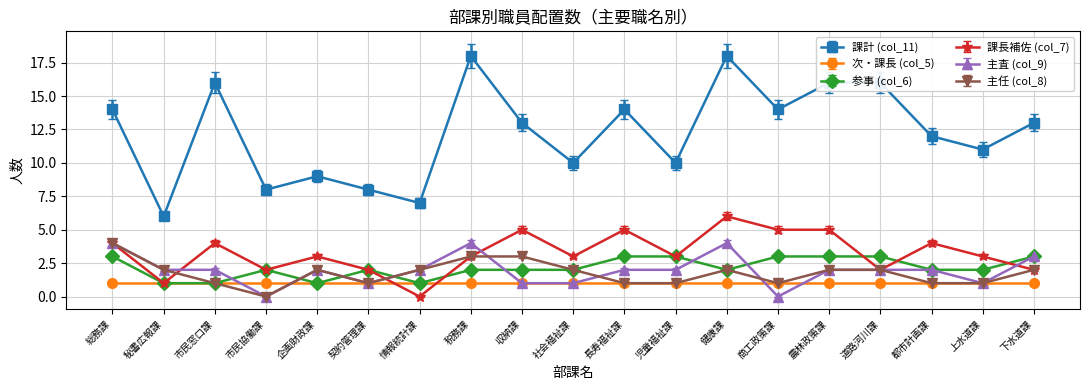

True or false: 課計 (col_11) and 主査 (col_9) cross at least once.

False